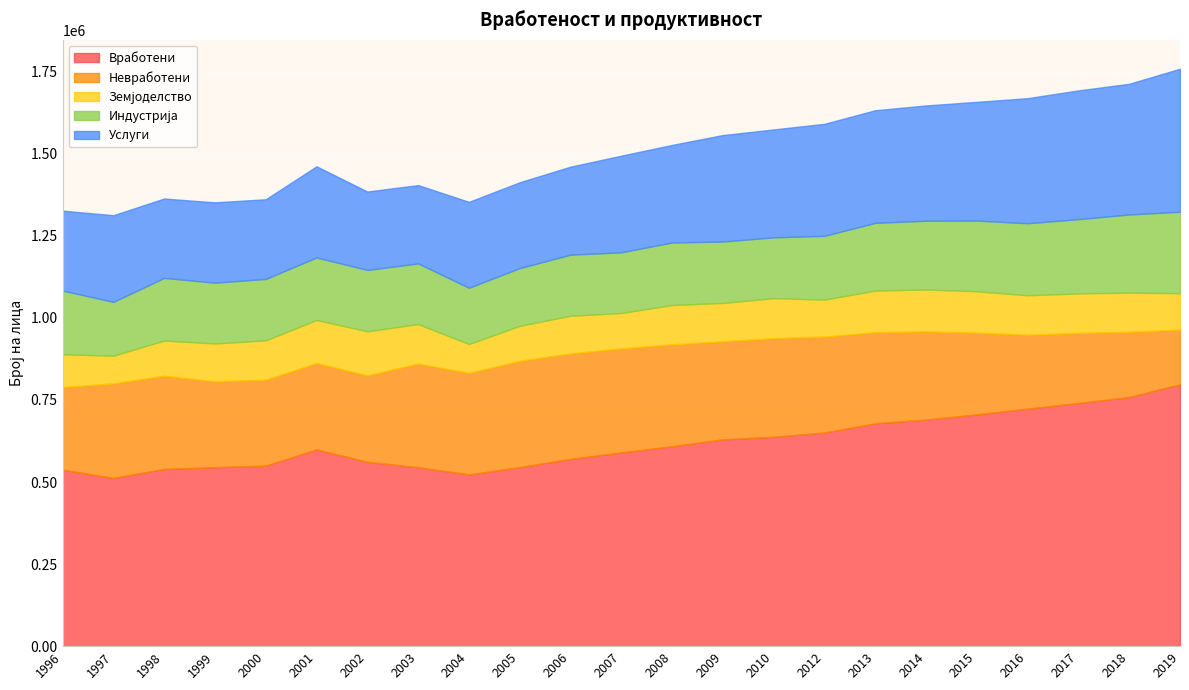

The value of Земјоделство at 2016 is 120303. True or false?

True